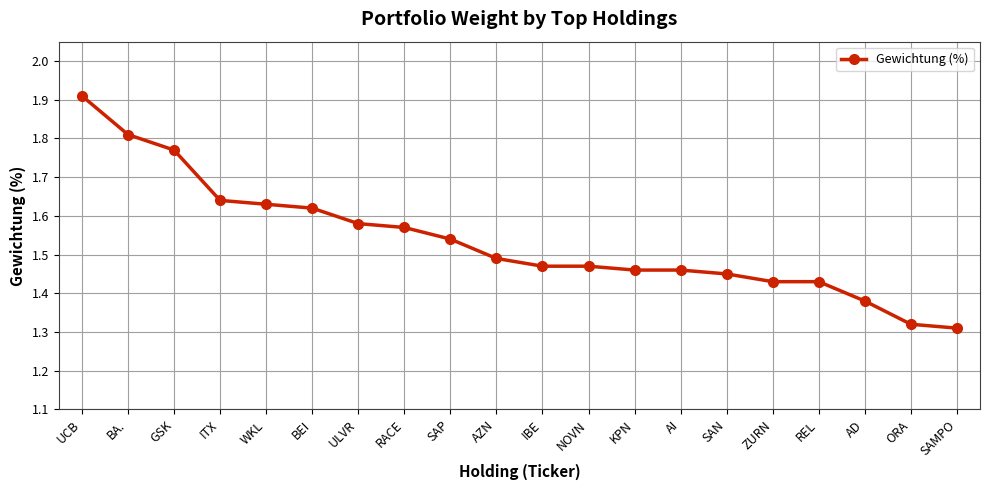

What is the label of the 13th point from the left?

KPN